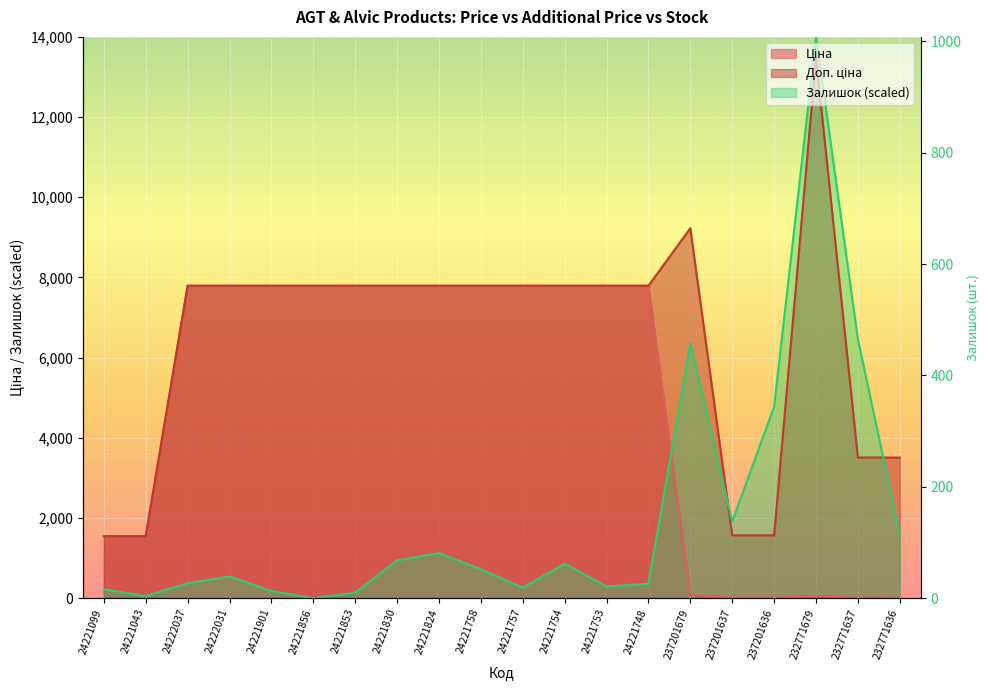

What value does the Залишок series have at 237201679?

6361.1